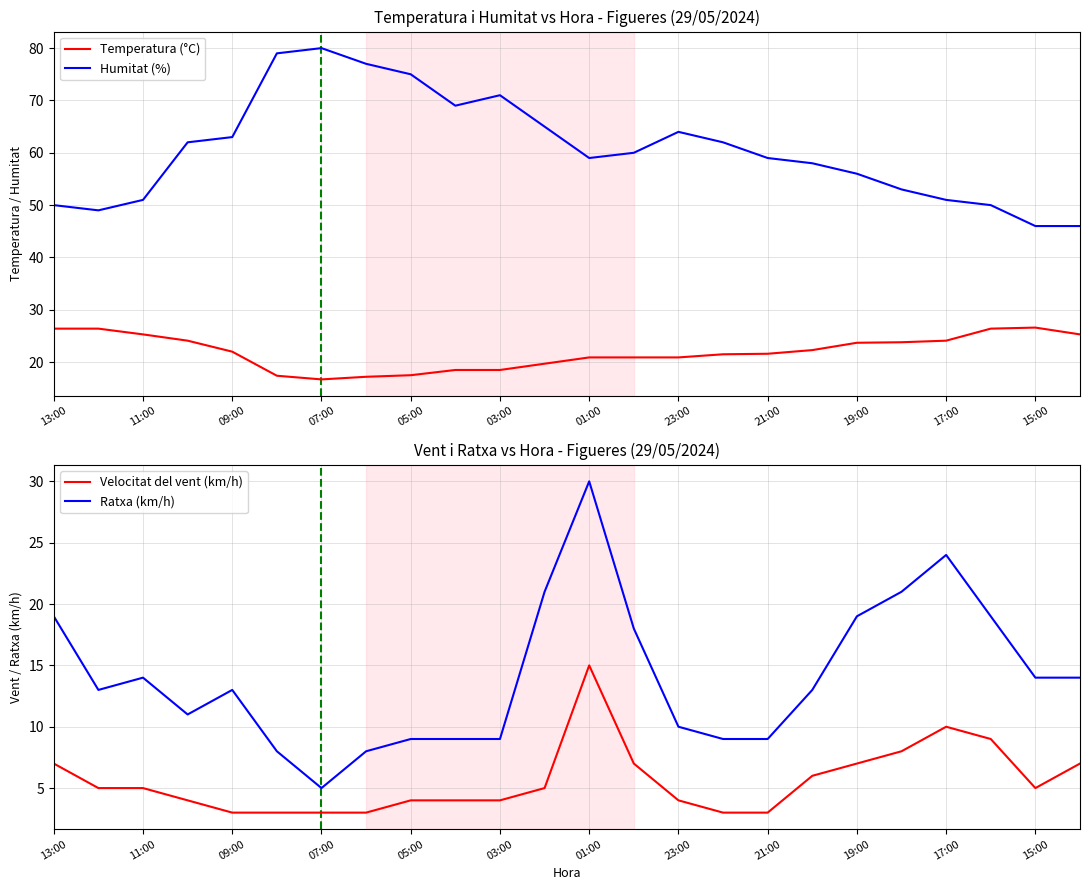

True or false: Humitat (%) and Temperatura (°C) cross at least once.

False